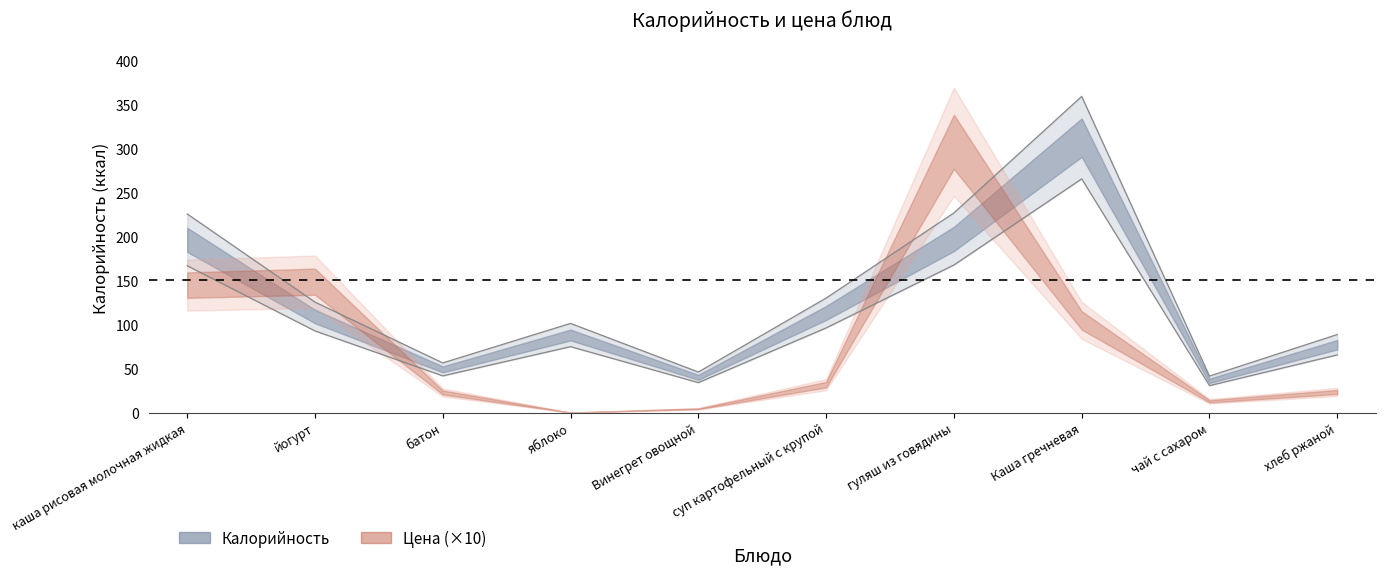

Rank the categories by value from lowest to highest.

чай с сахаром, Винегрет овощной, батон, хлеб ржаной, яблоко, йогурт, суп картофельный с крупой, каша рисовая молочная жидкая, гуляш из говядины, Каша гречневая